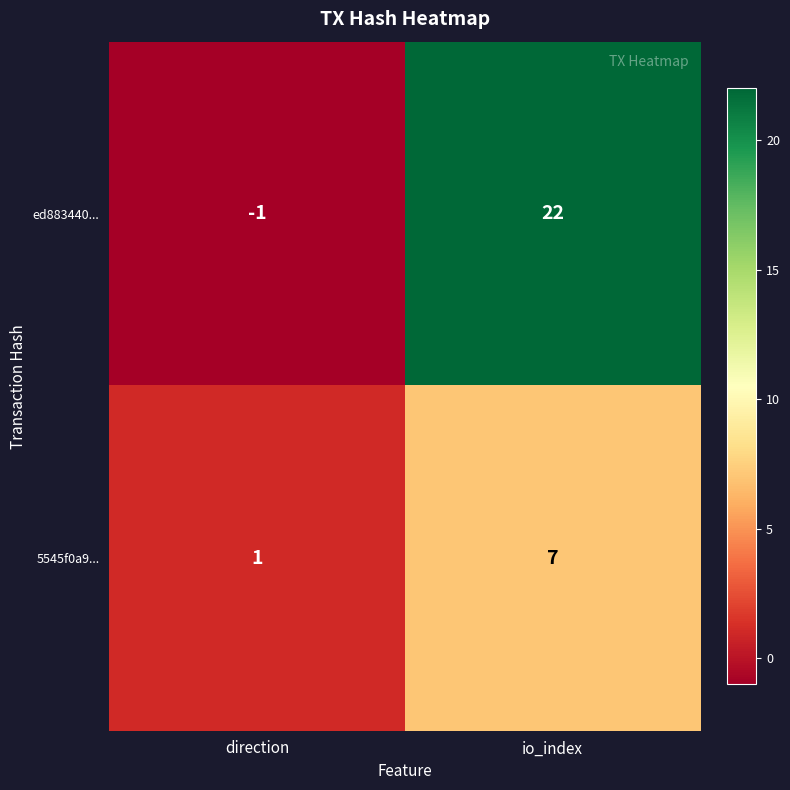

Reading right to left, transcribe all the data shown in this chart.

ed883440...: io_index=22	direction=-1
5545f0a9...: io_index=7	direction=1